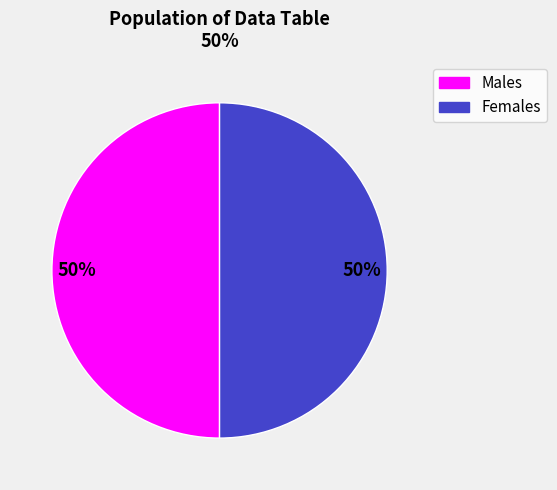

To the nearest percent, what is the average slice percentage?

50%